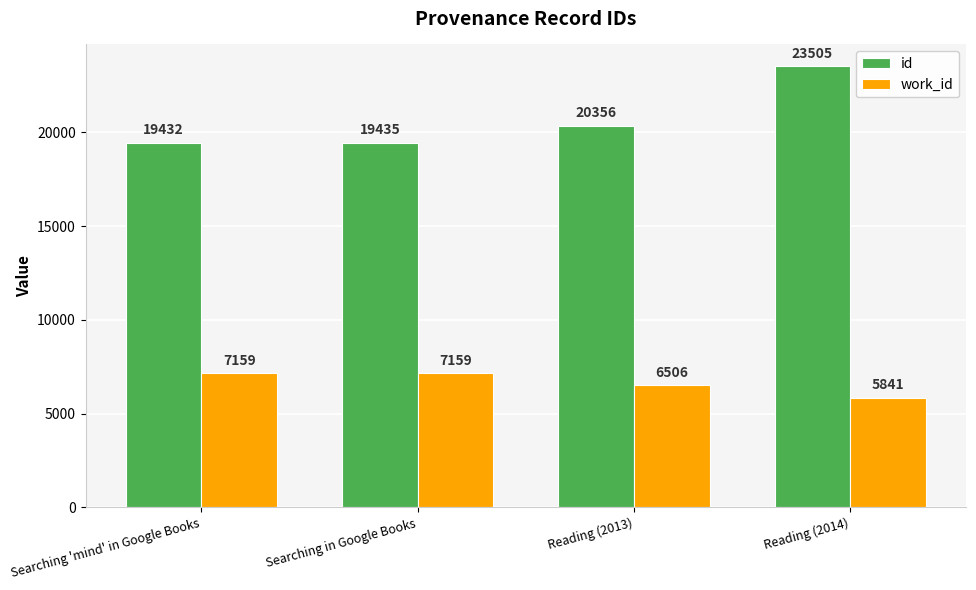

How many values in the id series are below 20356?

2